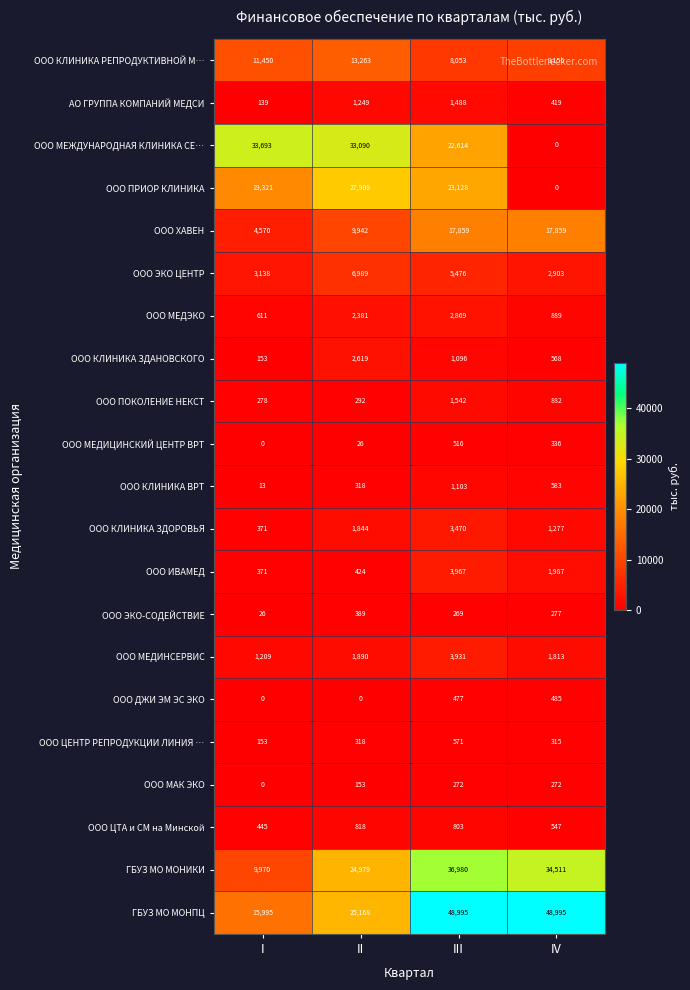

At which category is the sum across all series the highest?

III